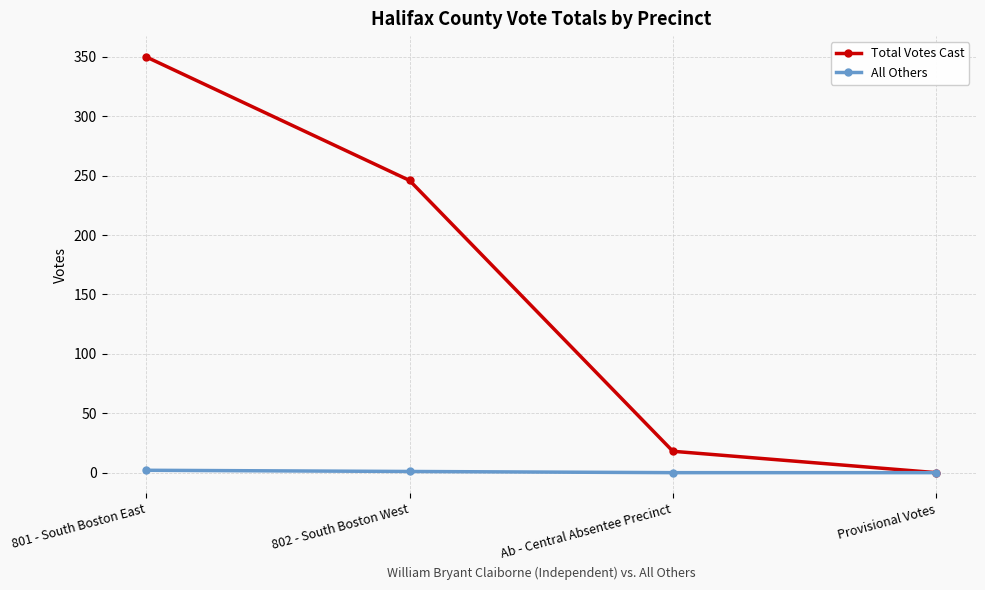

Does the chart have visible grid lines?

Yes